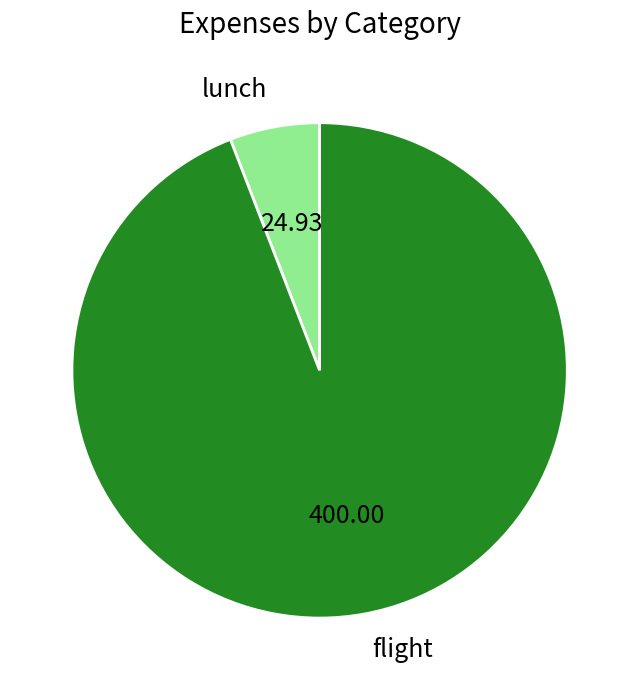

Which slice is the smallest?

lunch